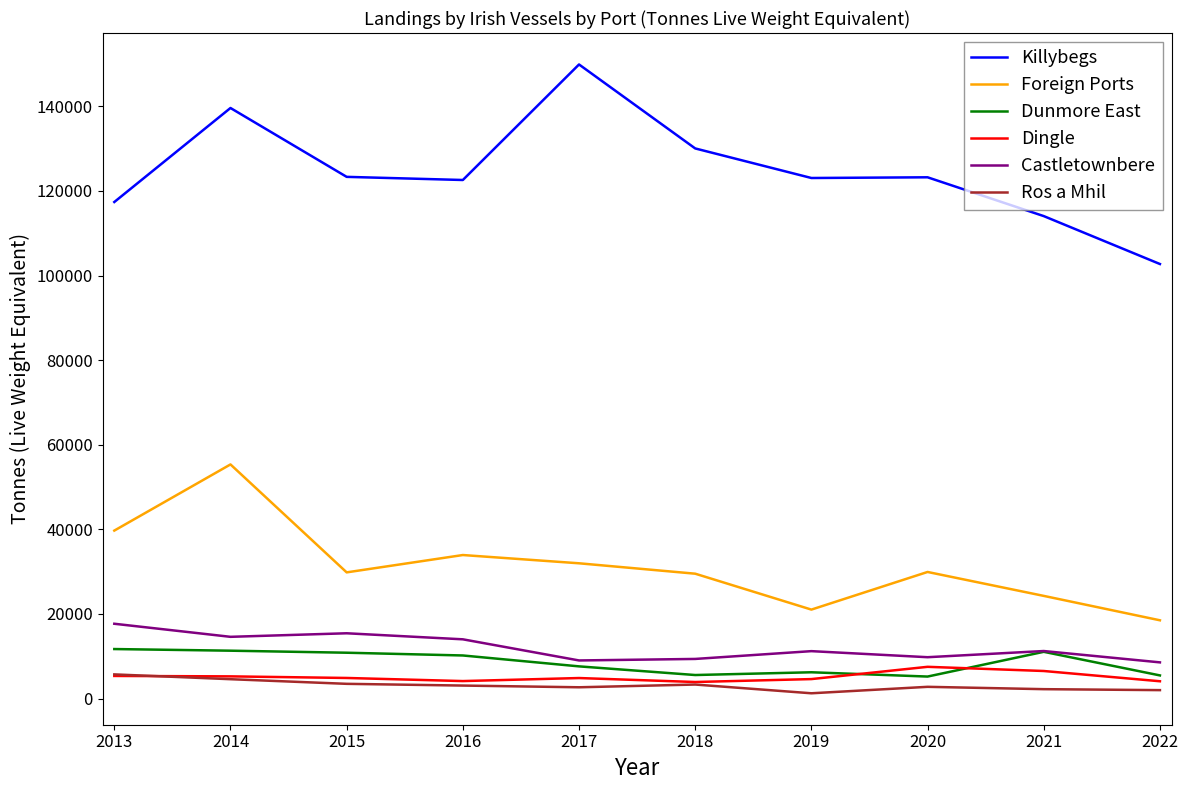

True or false: Ros a Mhil and Foreign Ports cross at least once.

False